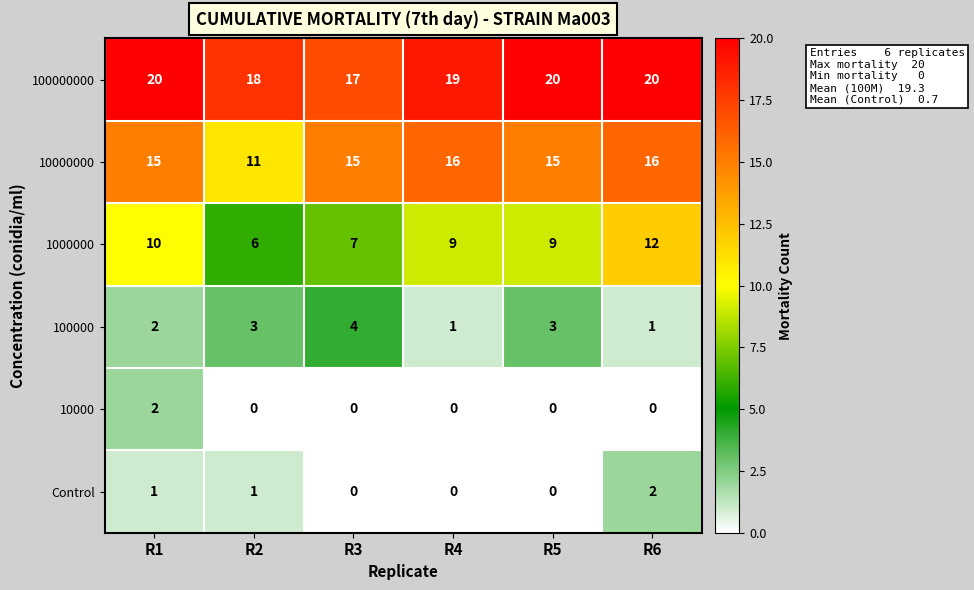

At how many categories does at least one series exceed 2?

6